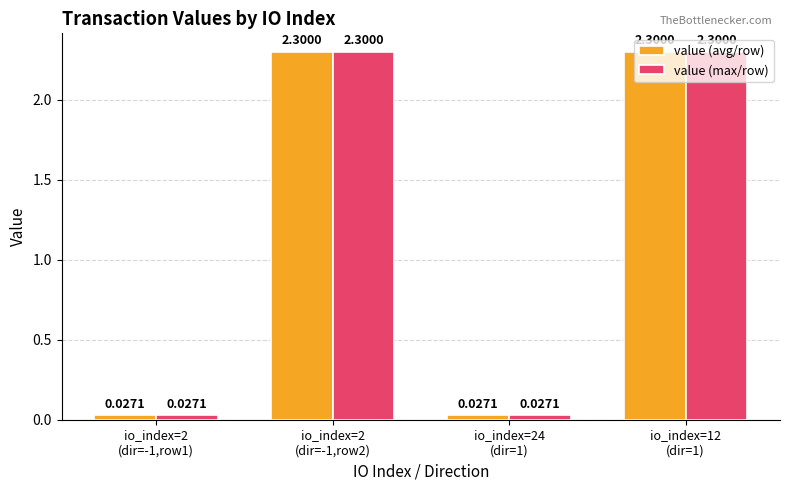

What is the maximum value for value (avg/row)?

2.3